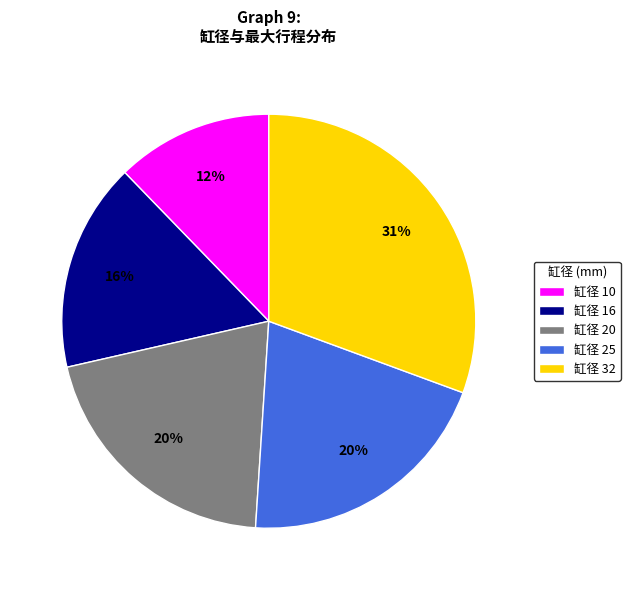

Combined, do 缸径 10 and 缸径 32 account for over 50%?

No